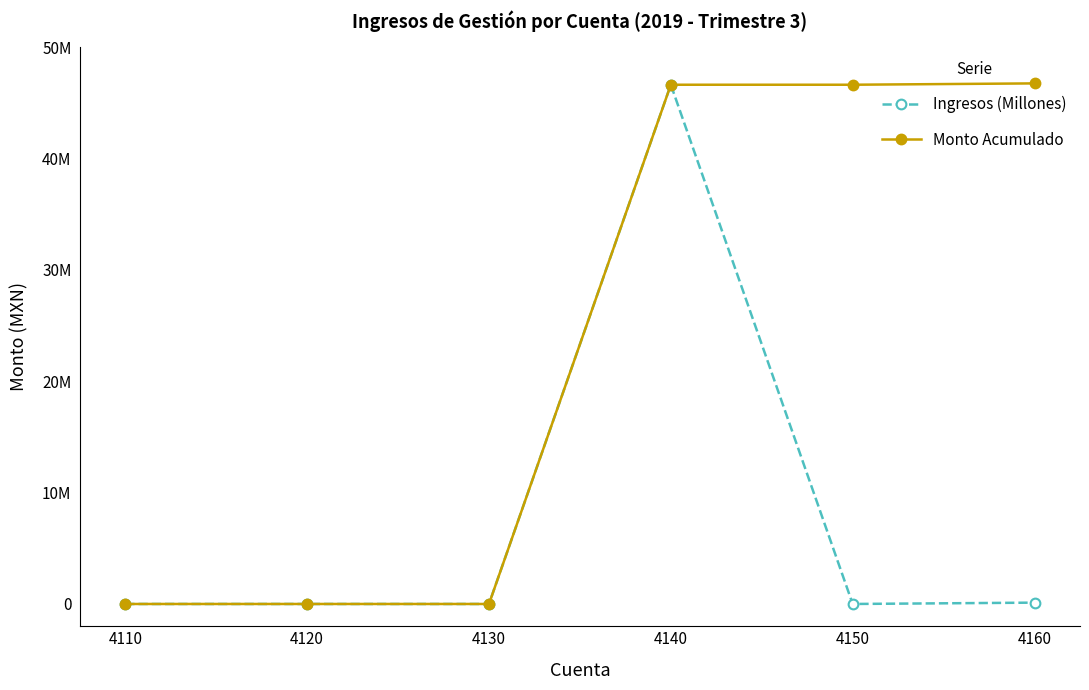

Reading left to right, what are all the values shown in this chart?

Ingresos (Millones): 4110=0.0	4120=0.0	4130=0.0	4140=46623658.1	4150=0.0	4160=120403.5
Monto Acumulado: 4110=0.0	4120=0.0	4130=0.0	4140=46623658.1	4150=46623658.1	4160=46744061.6